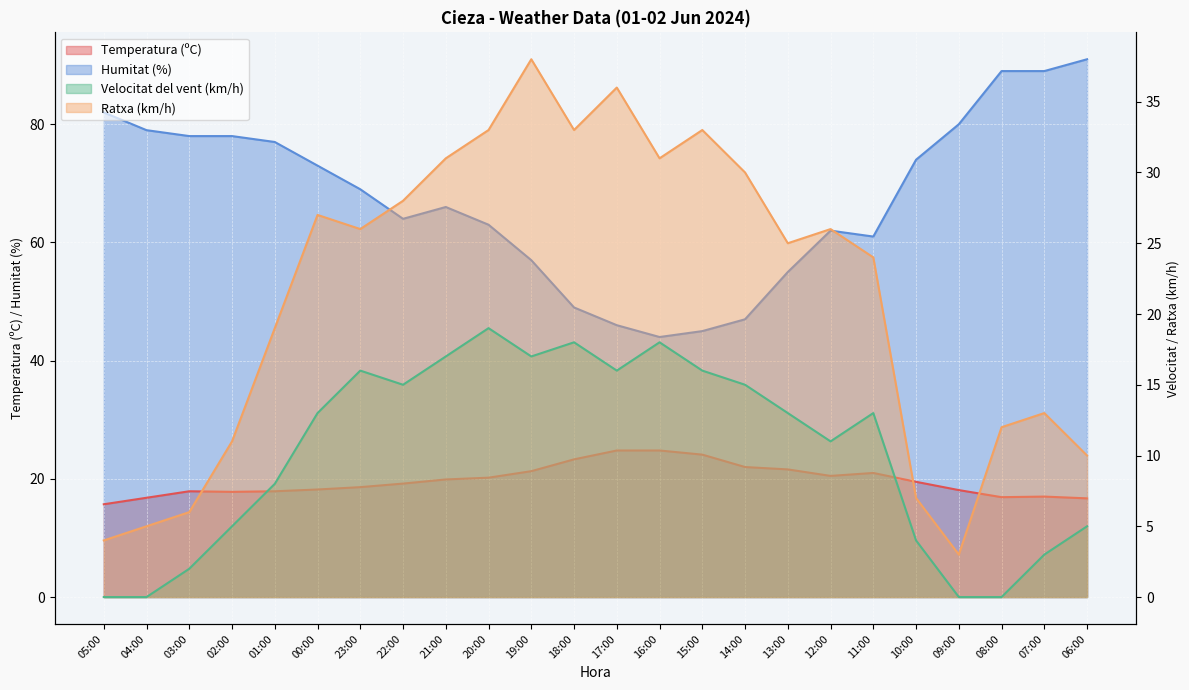

What is the difference between the maximum and minimum values in the Humitat (%) series?

47.0